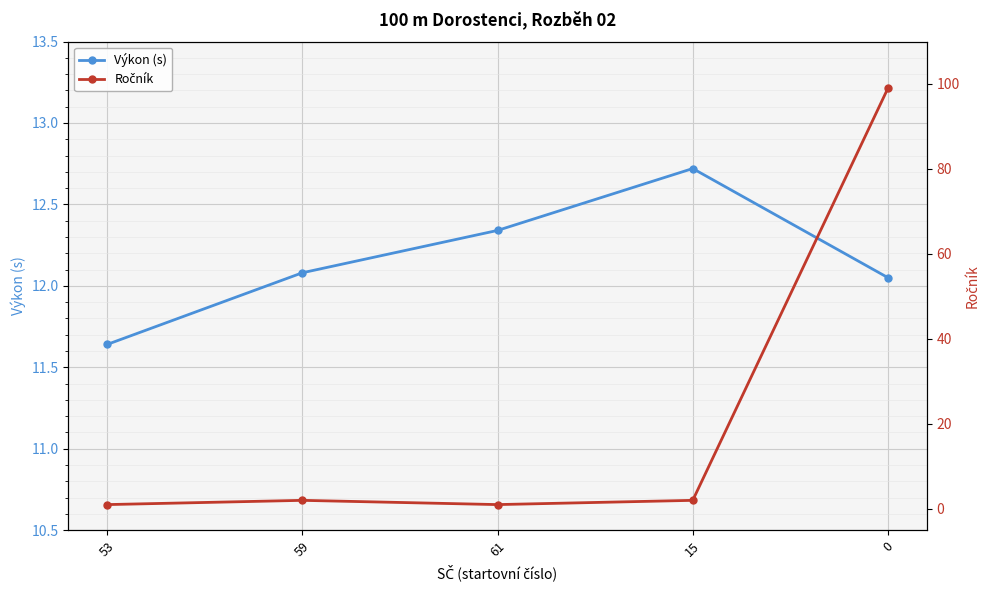

What is the sum of the Ročník values at 61 and 53?

2.0